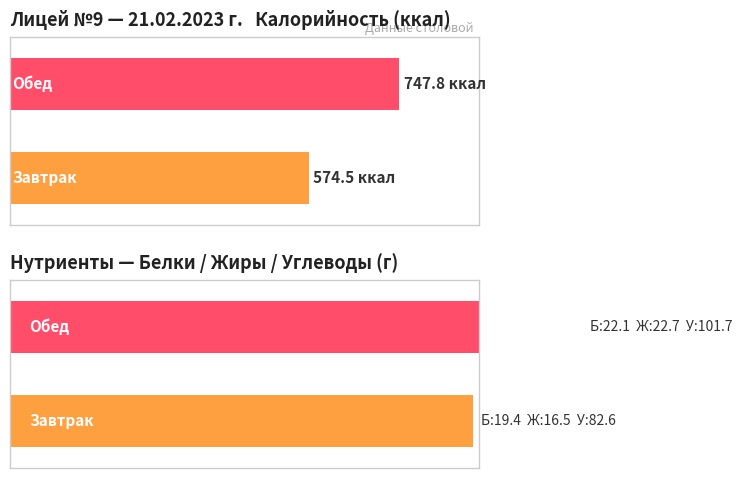

Which has a higher value, Обед or Завтрак?

Обед